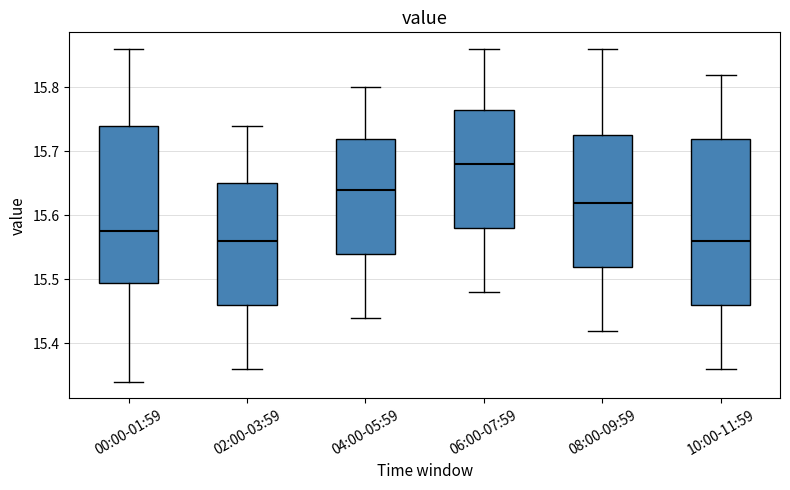

Where is the upper edge of the box for 10:00-11:59 on the y-axis? The values are not printed on the chart, so give them approximately, as read against the axis.

15.72